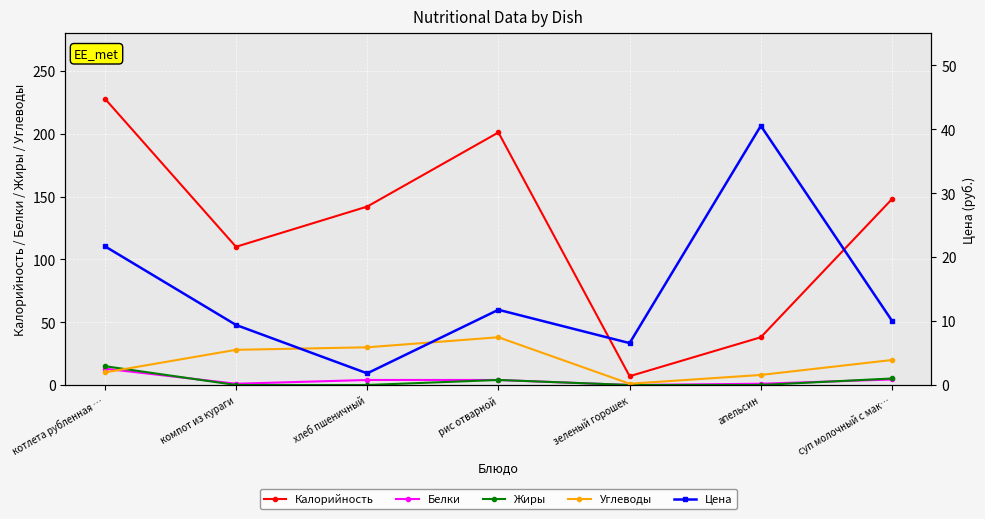

What is the label of the 1st point from the right?

суп молочный с мак…